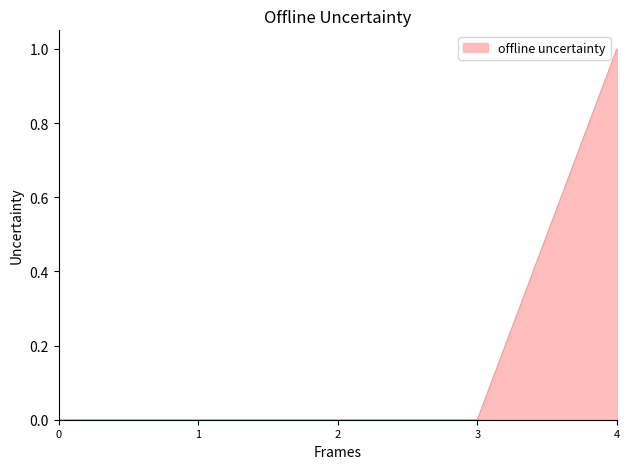

What is the change in value from 2 to 4?

+1